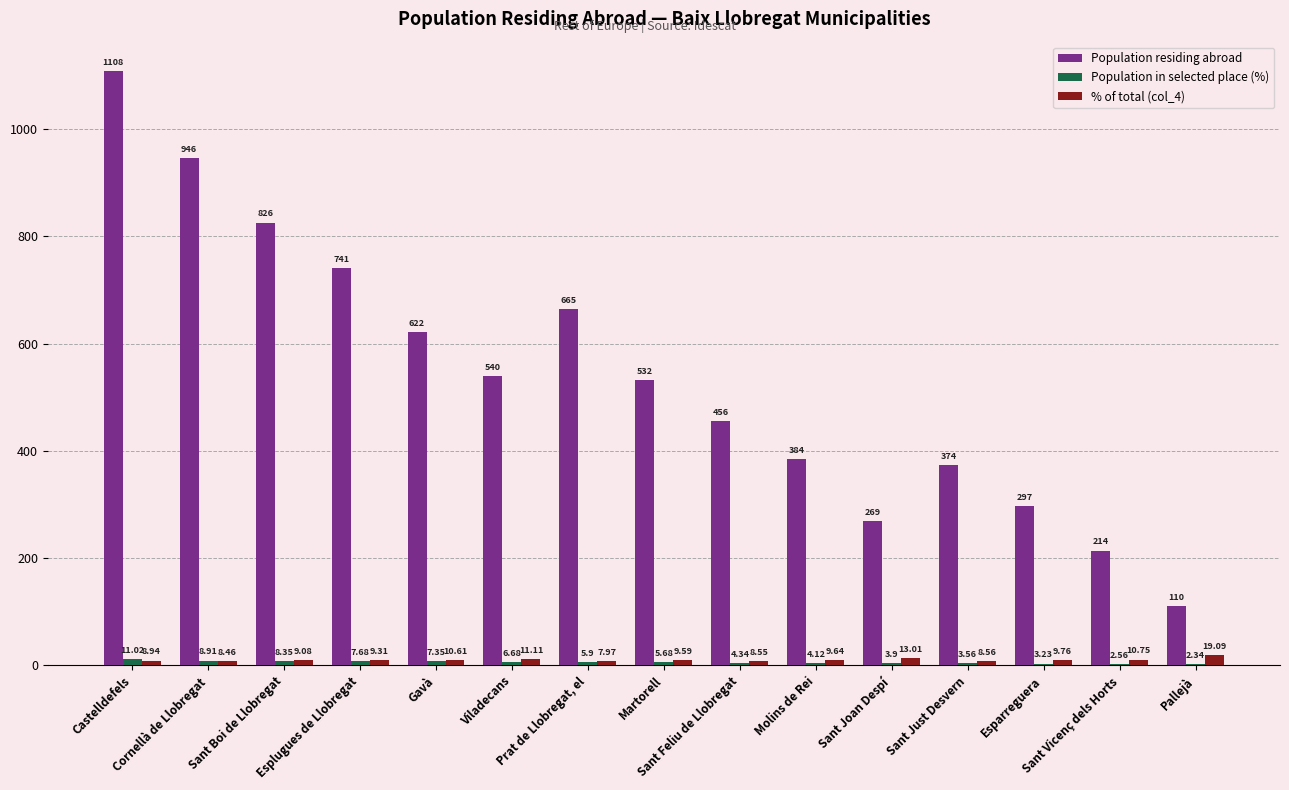

At which label does Population residing abroad first exceed 532?

Castelldefels